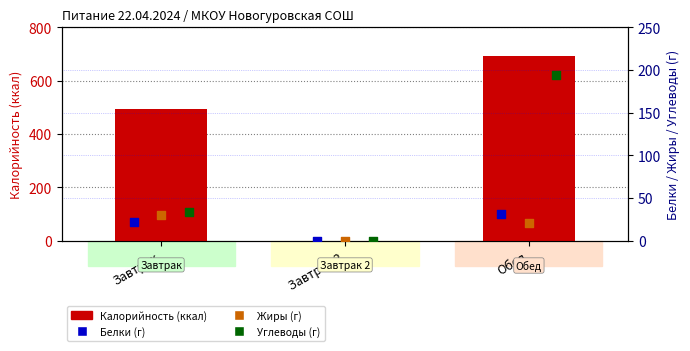

At how many categories does at least one series exceed 567?

1